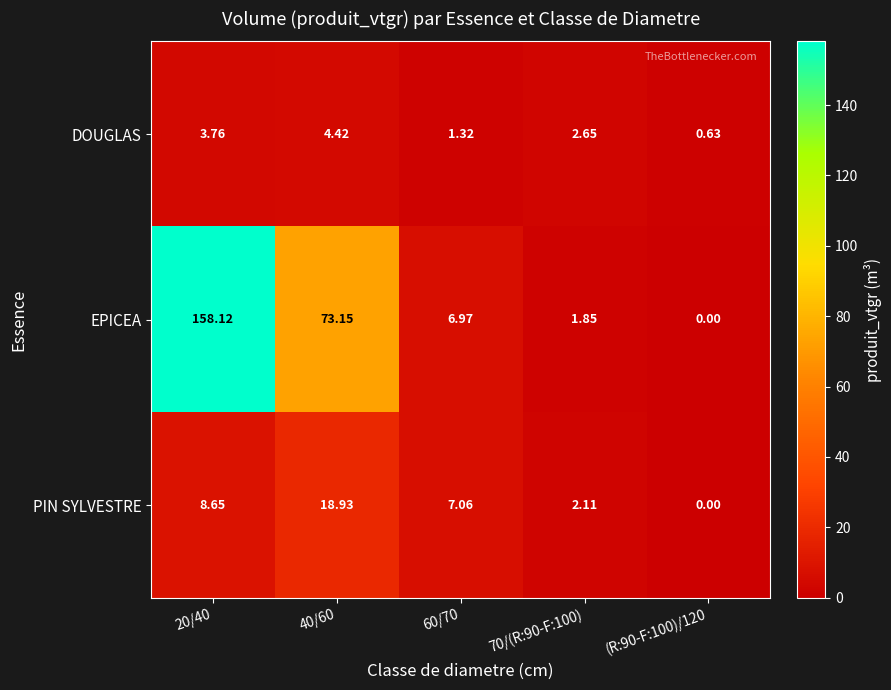

Which series has the widest spread of values?

EPICEA